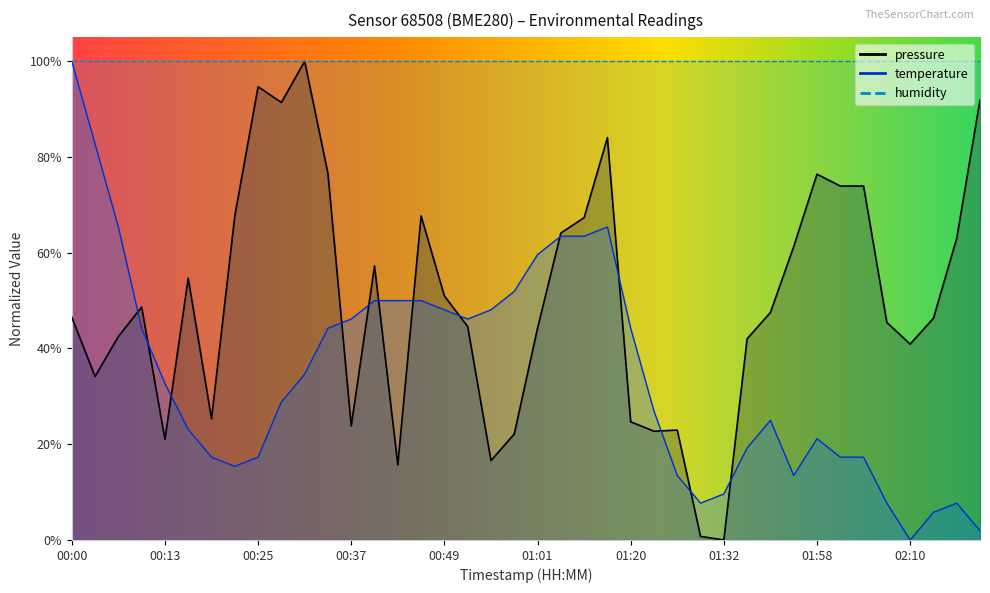

Is it true that pressure equals 64.1 at 01:04?

True